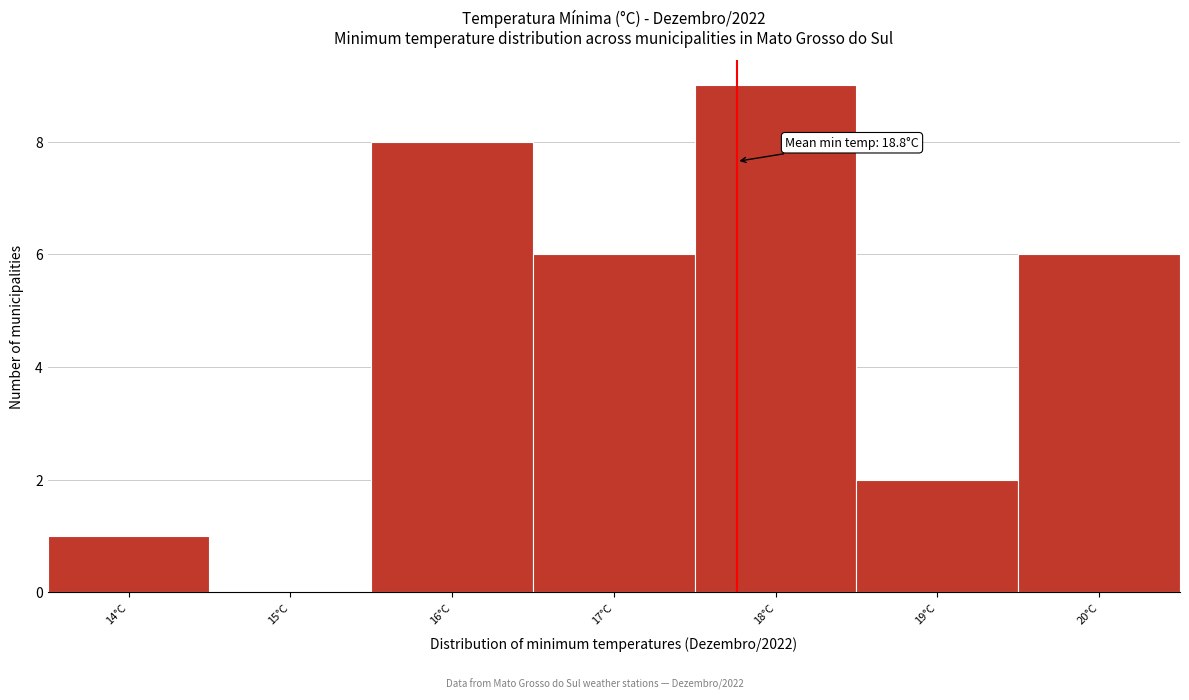

Reading left to right, what are all the values shown in this chart?

14°C=1	15°C=0	16°C=8	17°C=6	18°C=9	19°C=2	20°C=6